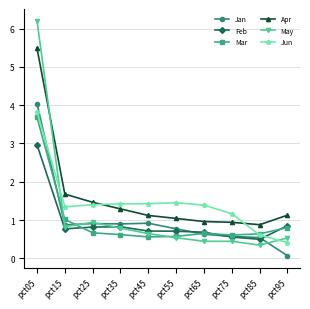

How many intersections are there between May and Mar?

3